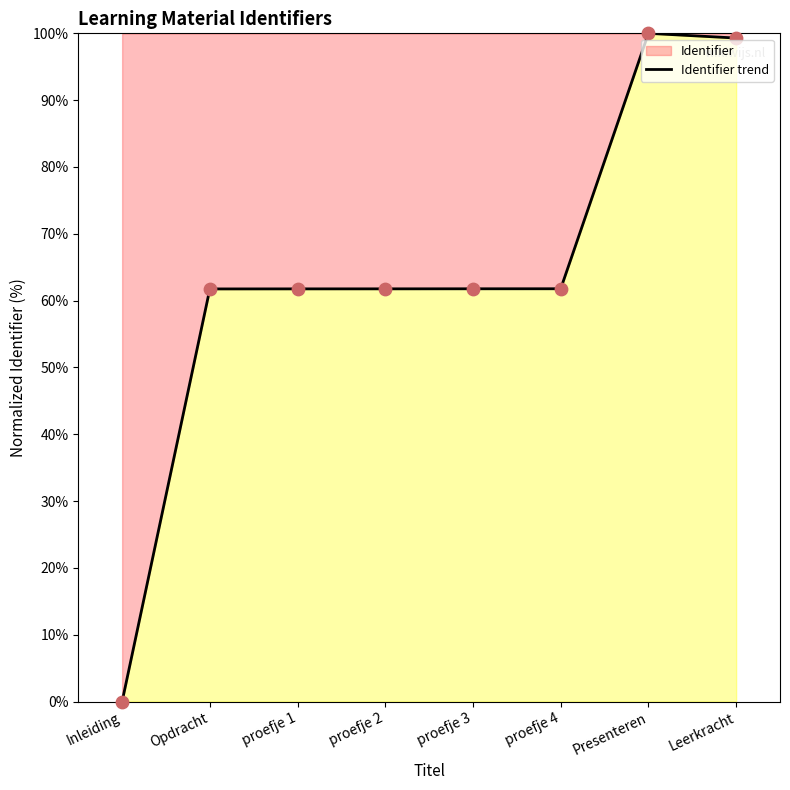

Which has a higher value, proefje 4 or Opdracht?

proefje 4